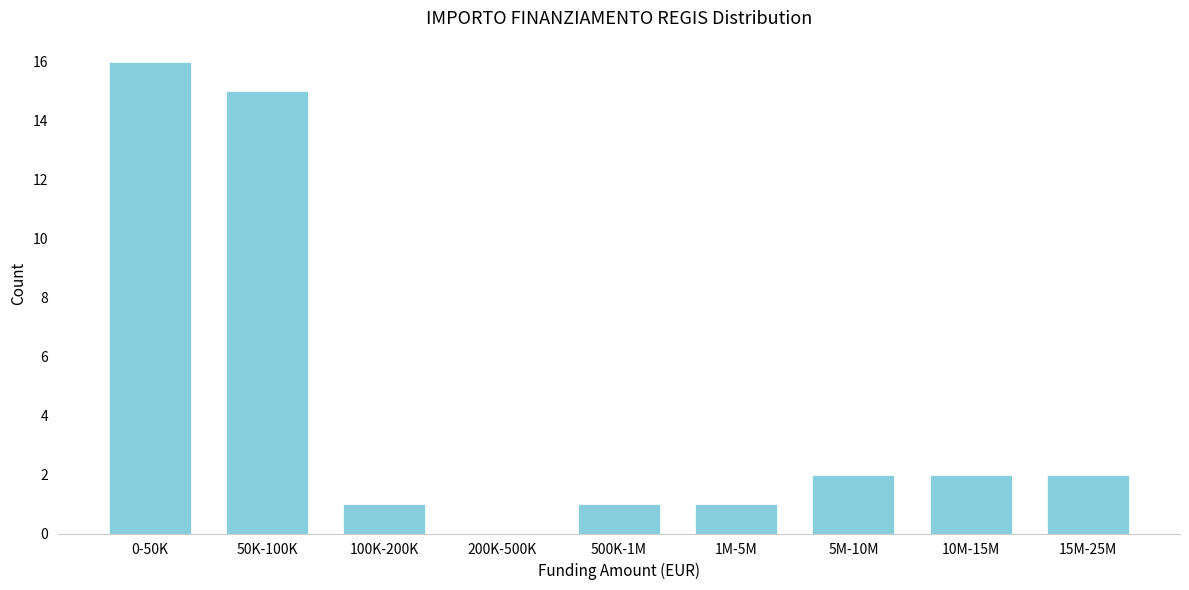

Reading right to left, what are all the values shown in this chart?

15M-25M=2	10M-15M=2	5M-10M=2	1M-5M=1	500K-1M=1	200K-500K=0	100K-200K=1	50K-100K=15	0-50K=16